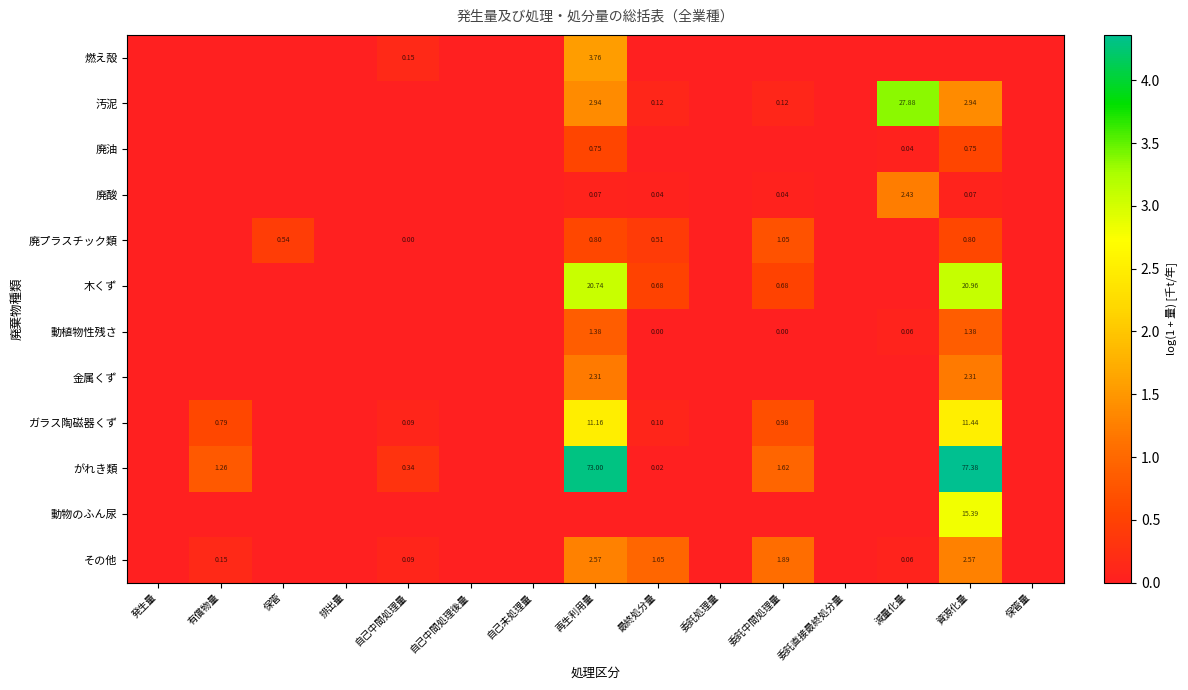

How many distinct data groups are displayed?

12